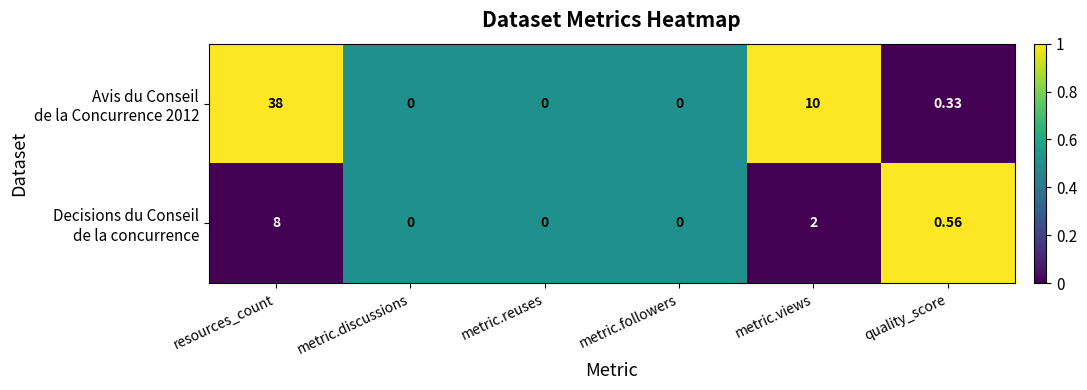

At which category is the sum across all series the highest?

resources_count